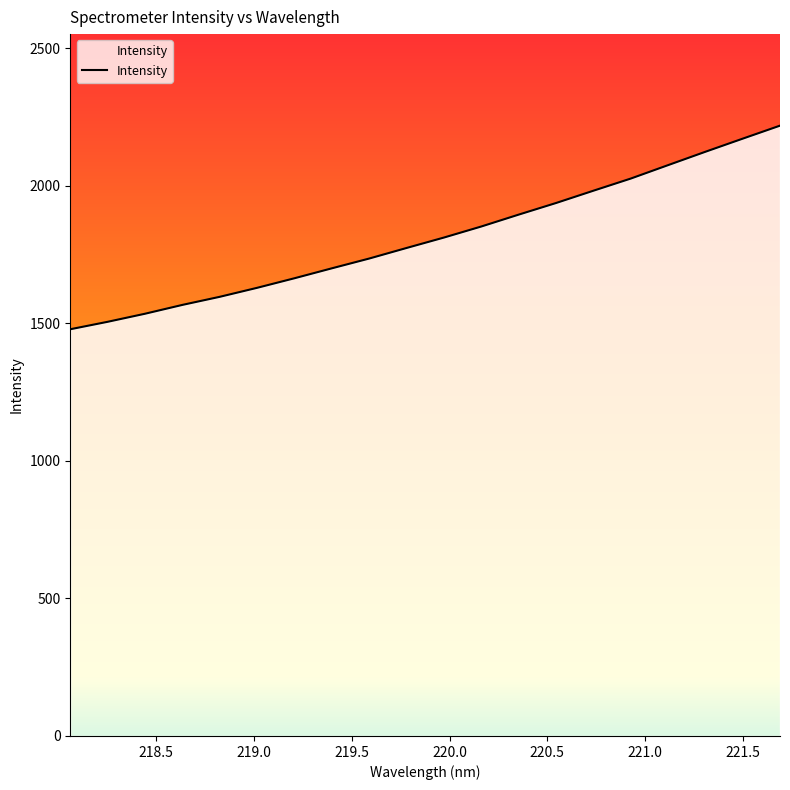

What is the greatest value displayed?

2218.0